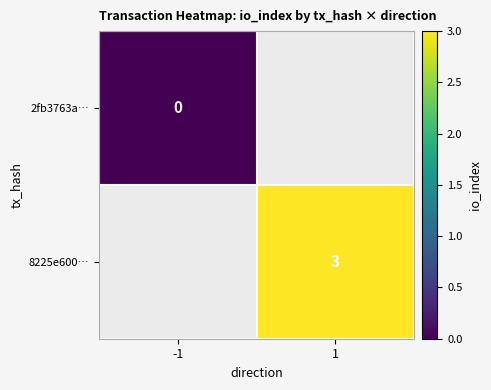

How many categories are shown in the chart?

2